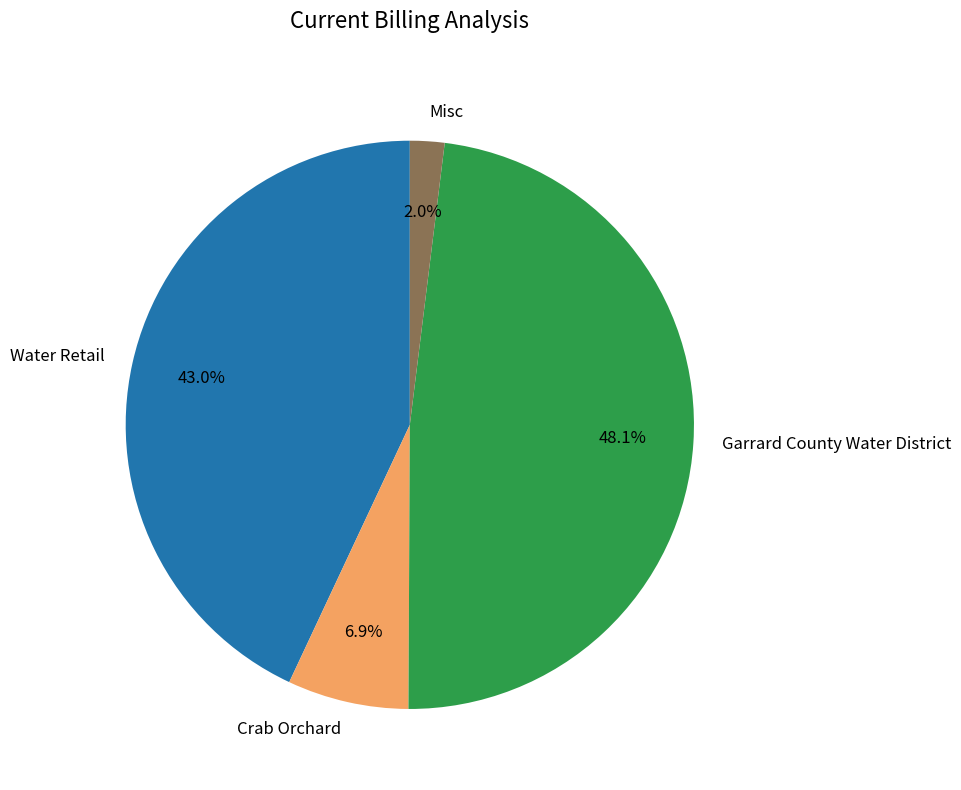

To the nearest percent, what portion does Crab Orchard represent?

7%